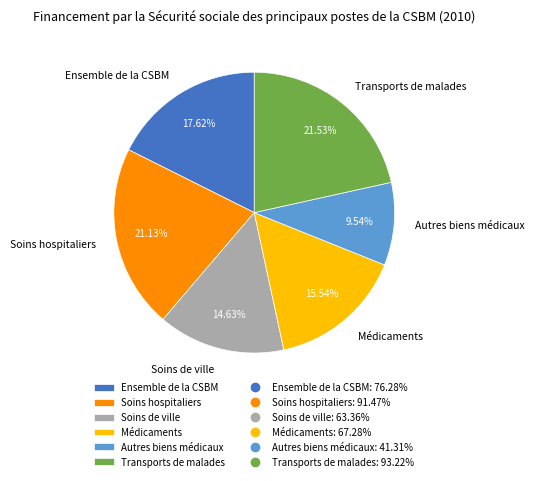

To the nearest percent, what portion does Autres biens médicaux represent?

10%